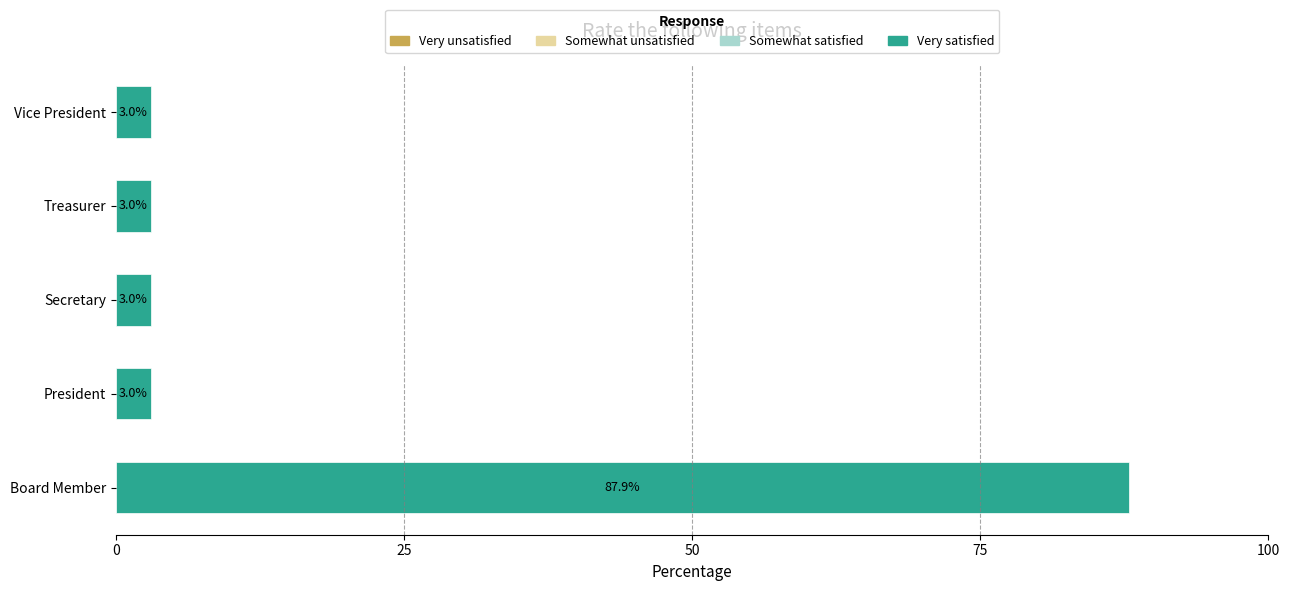

Between Board Member and Secretary, which is larger?

Board Member